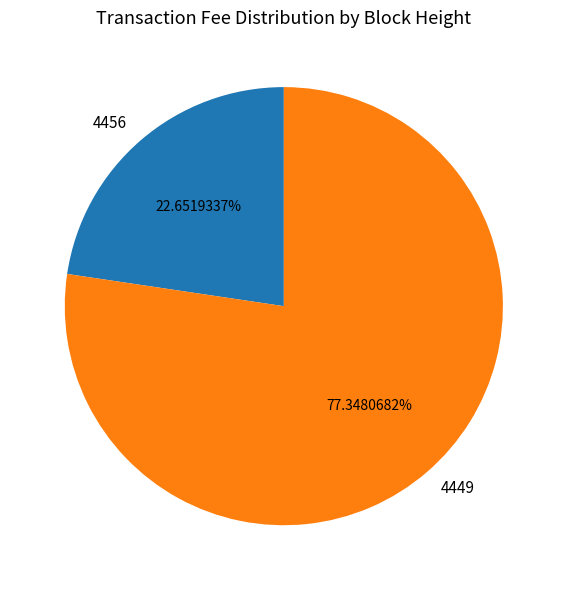

Between 4456 and 4449, which is larger?

4449